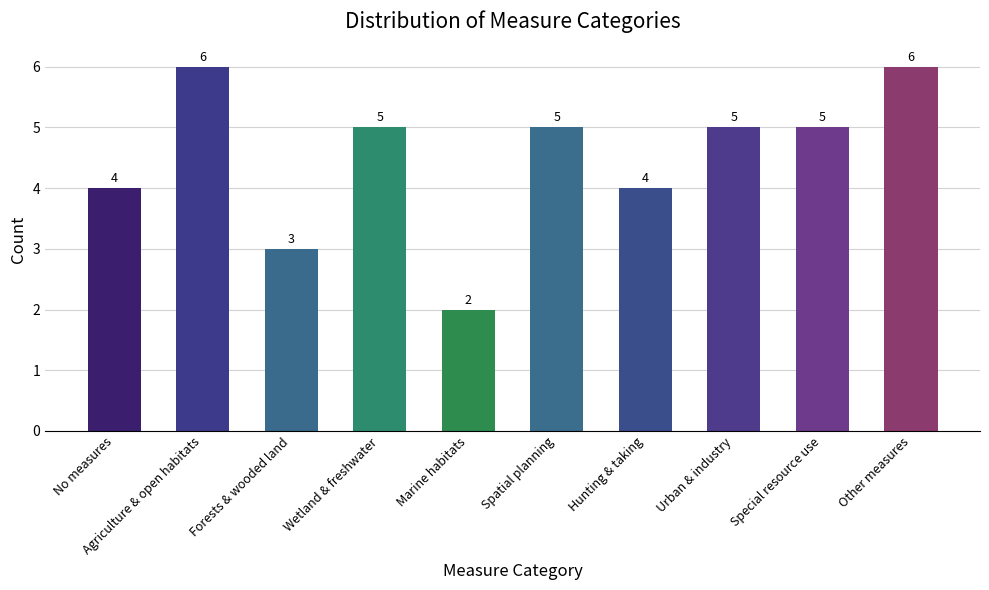

What is the difference between the second highest and second lowest values?

3